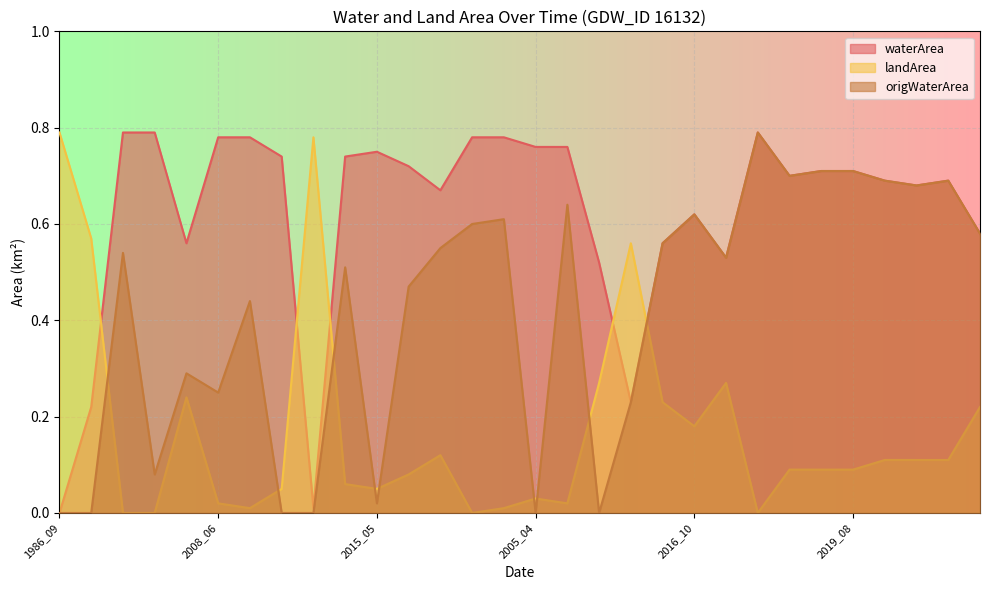

What are all the series names shown in the legend?

waterArea, landArea, origWaterArea